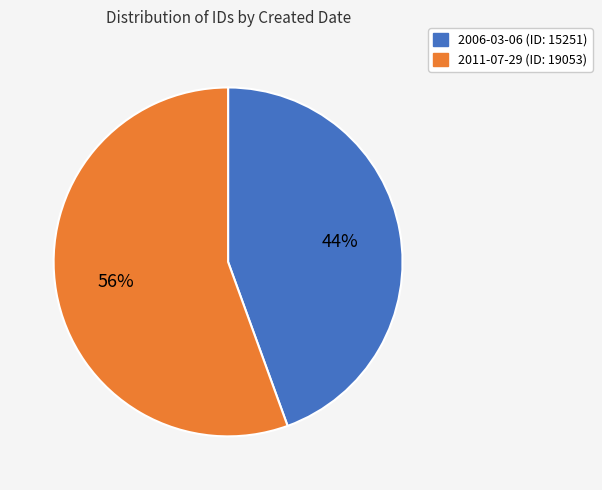

What is the majority slice?

2011-07-29